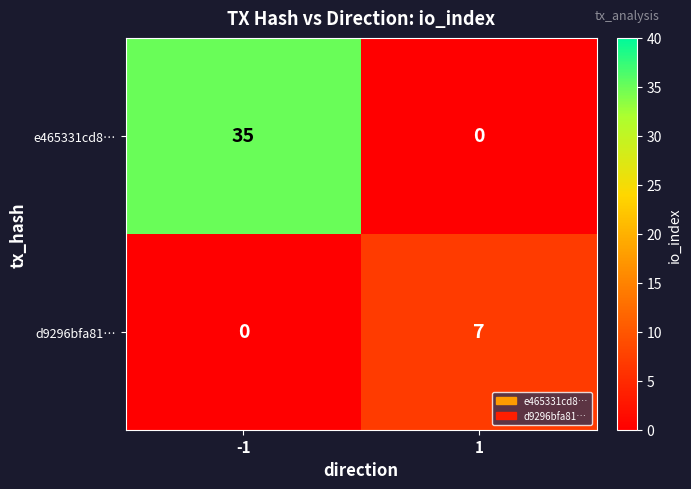

At 1, list the series in order from largest to smallest.

d9296bfa81…, e465331cd8…